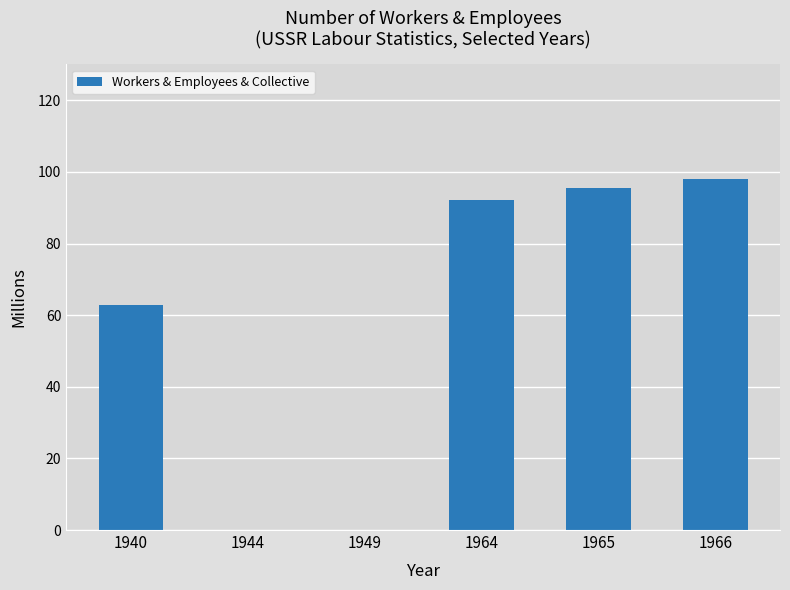

How many data points are above 92?

3